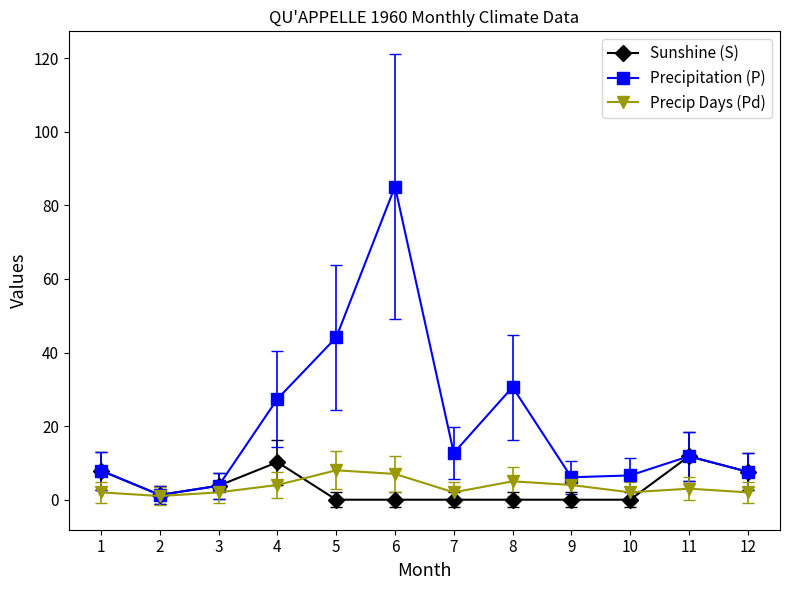

At which label is Precipitation (P) closest to 43?

5